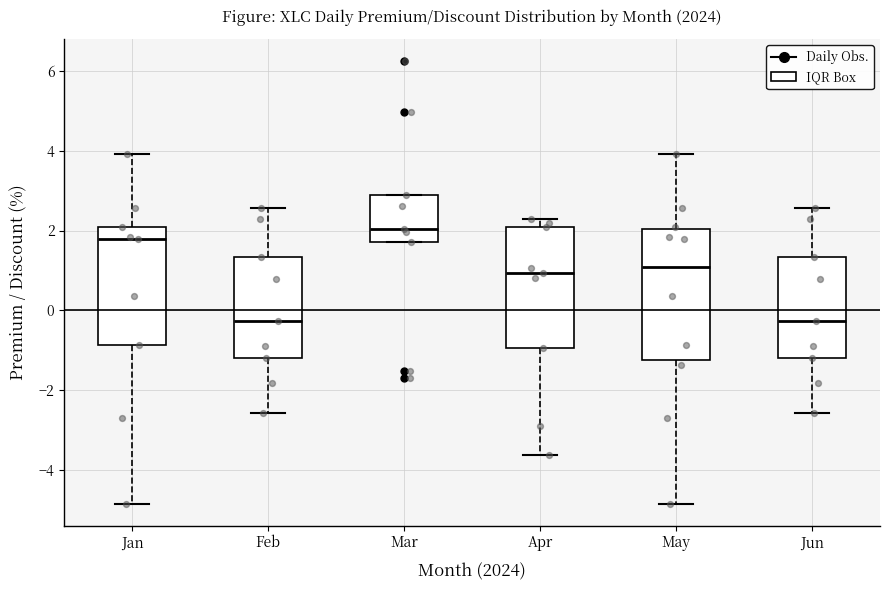

Which box is the tallest, from its lower edge to its upper edge?

May